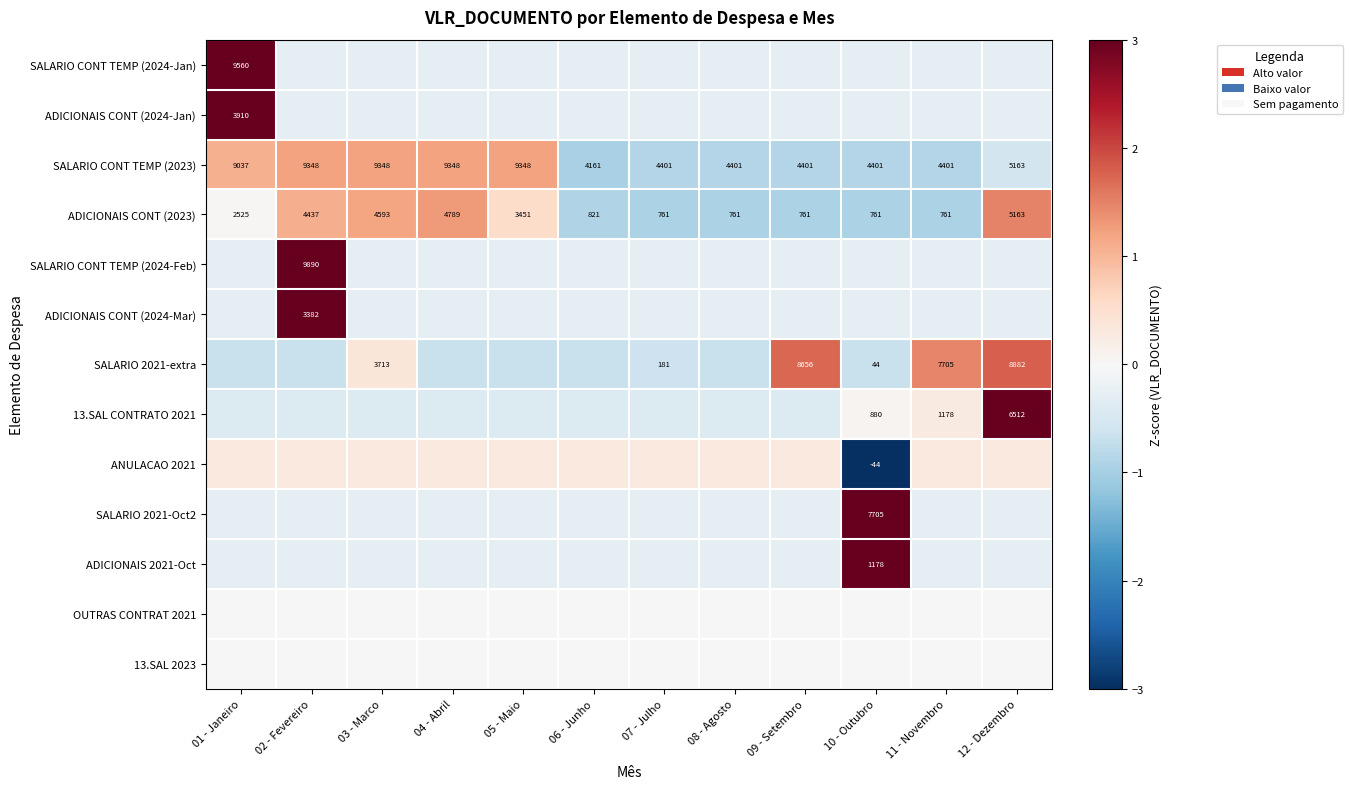

At which category is the sum across all series the highest?

02 - Fevereiro